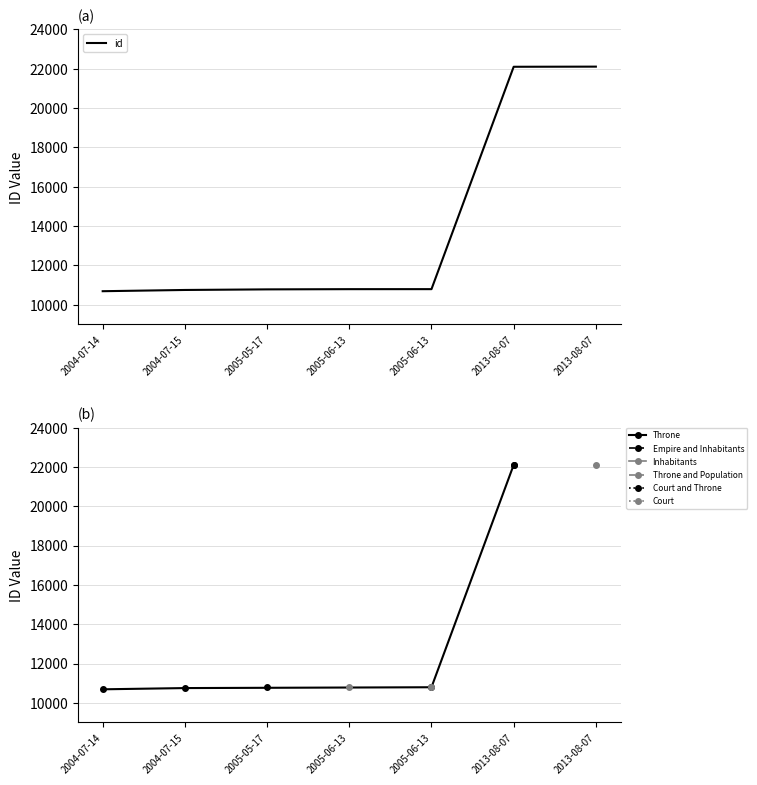

What is the change in value from 2004-07-15 to 2013-08-07?

+11360